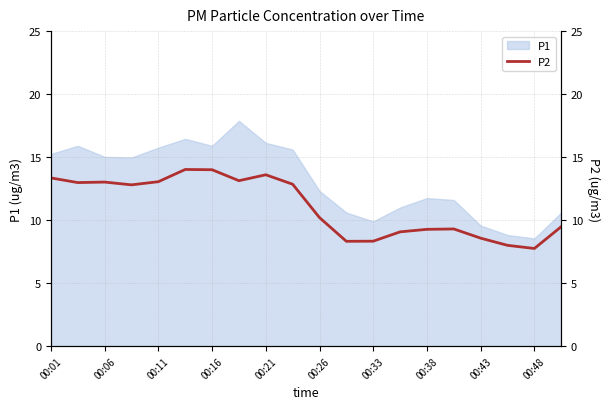

What is the minimum value for P1?

8.6